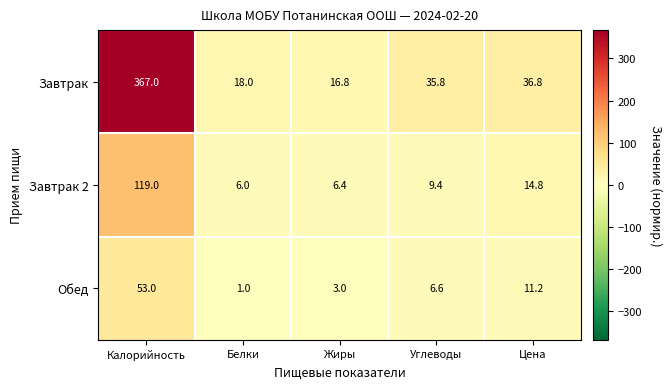

What is the difference between the maximum and second lowest values in the Завтрак series?

349.0